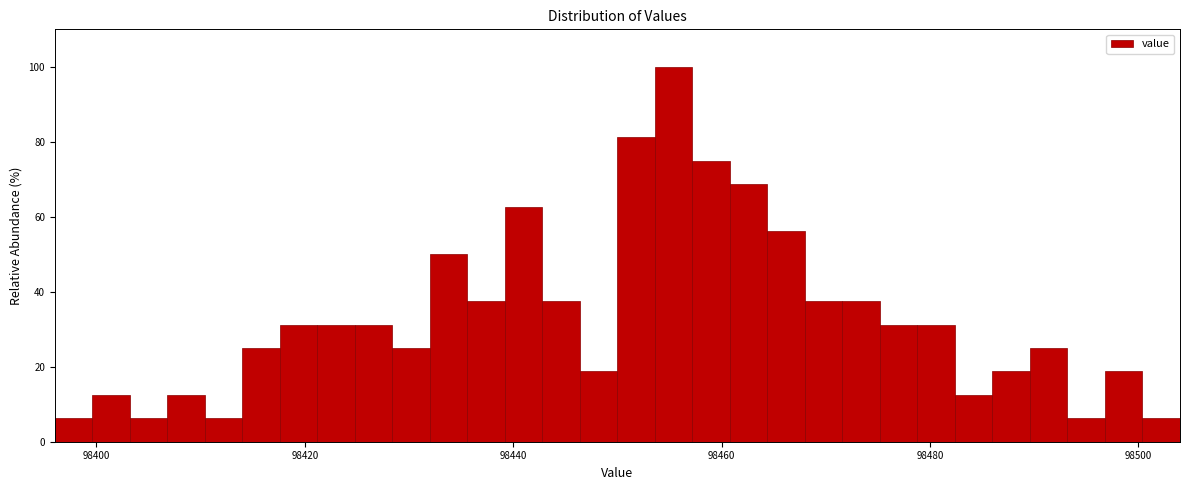

Read against the x-axis, roughly where is the centre of the tallest bar?

98456